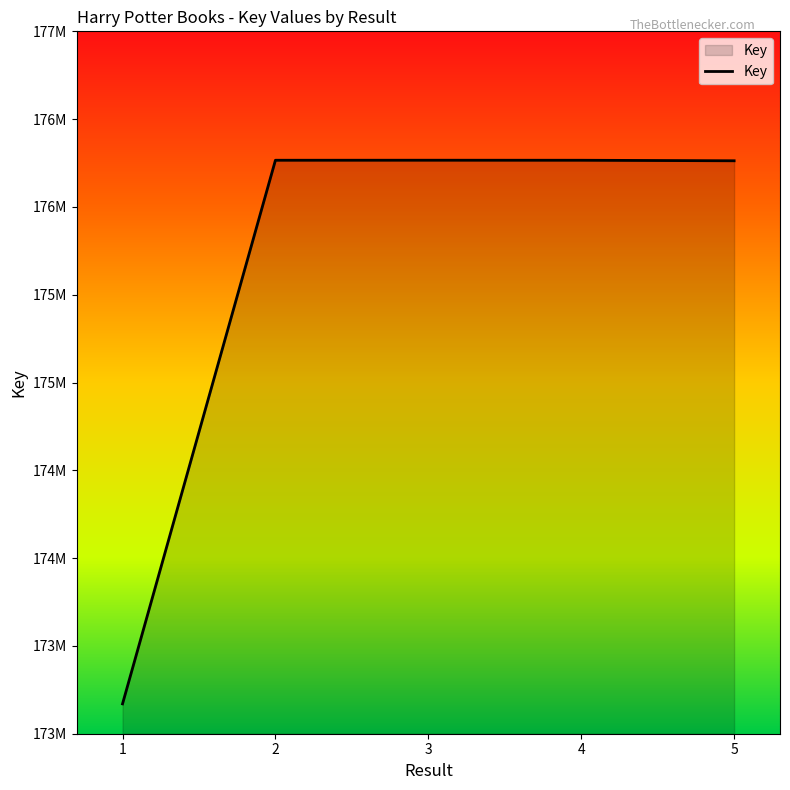

How many values exceed 176265806?

2